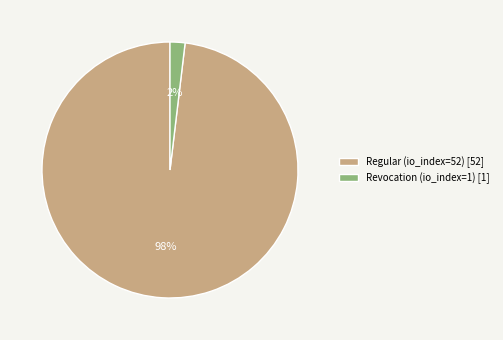

True or false: Revocation (io_index=1) [1] accounts for 9% of the total.

False